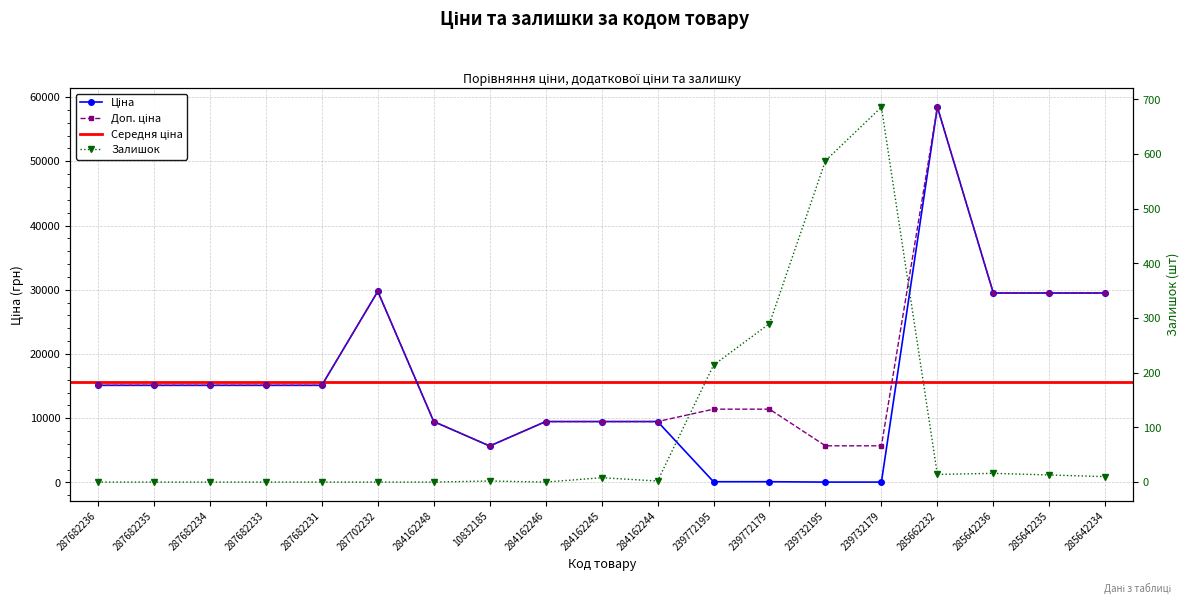

What position from the left is 287682234?

3